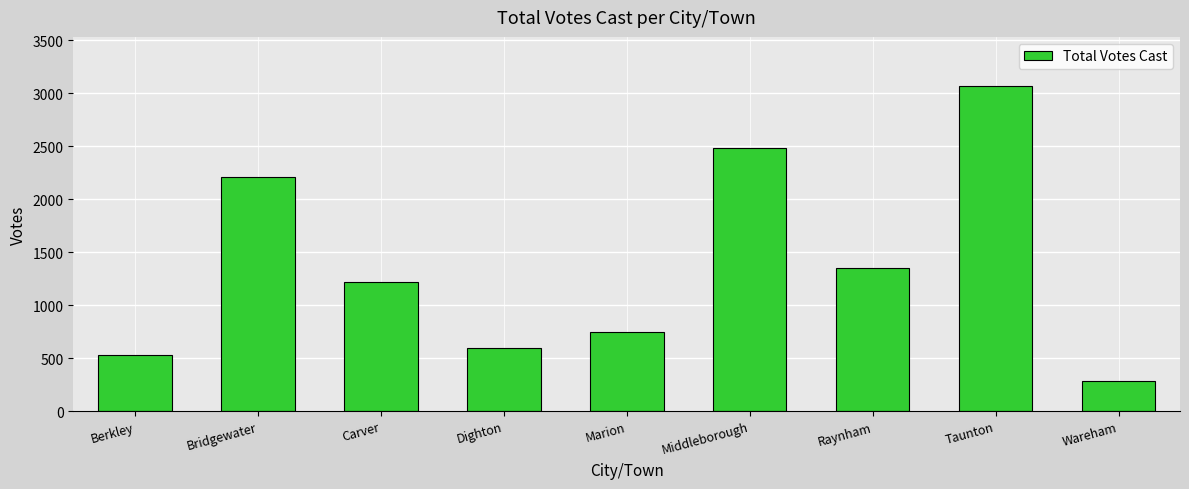

The chart shows a value of 595 at Dighton. True or false?

True